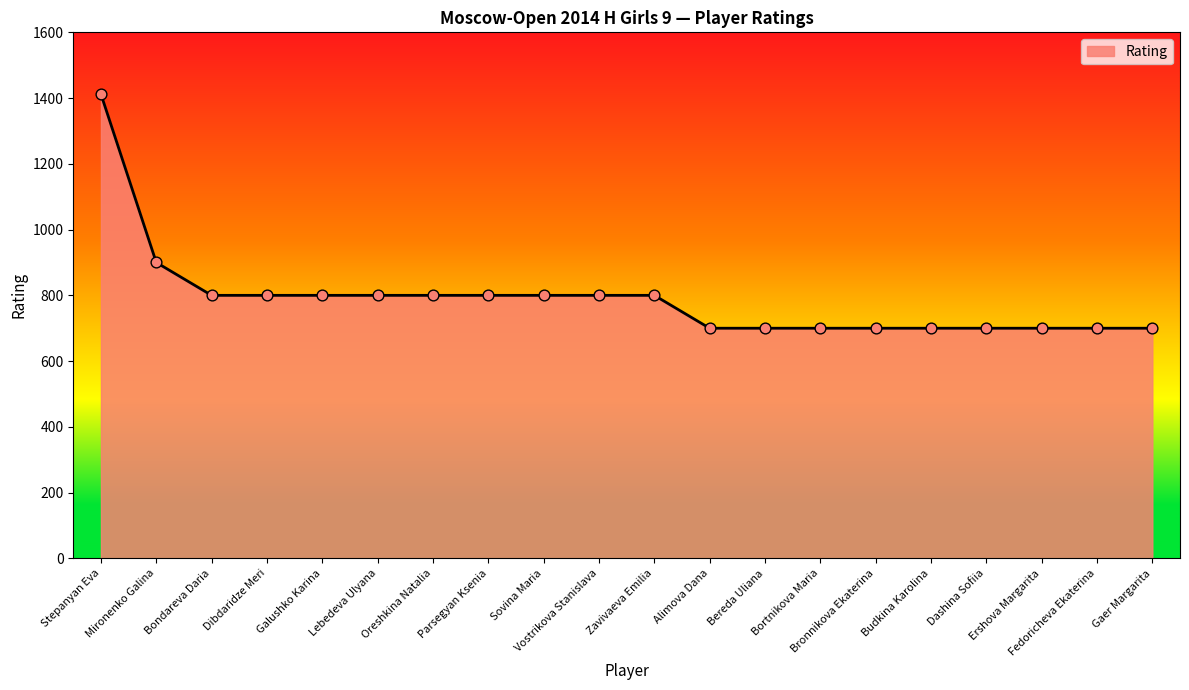

Which has a higher value, Alimova Dana or Bondareva Daria?

Bondareva Daria